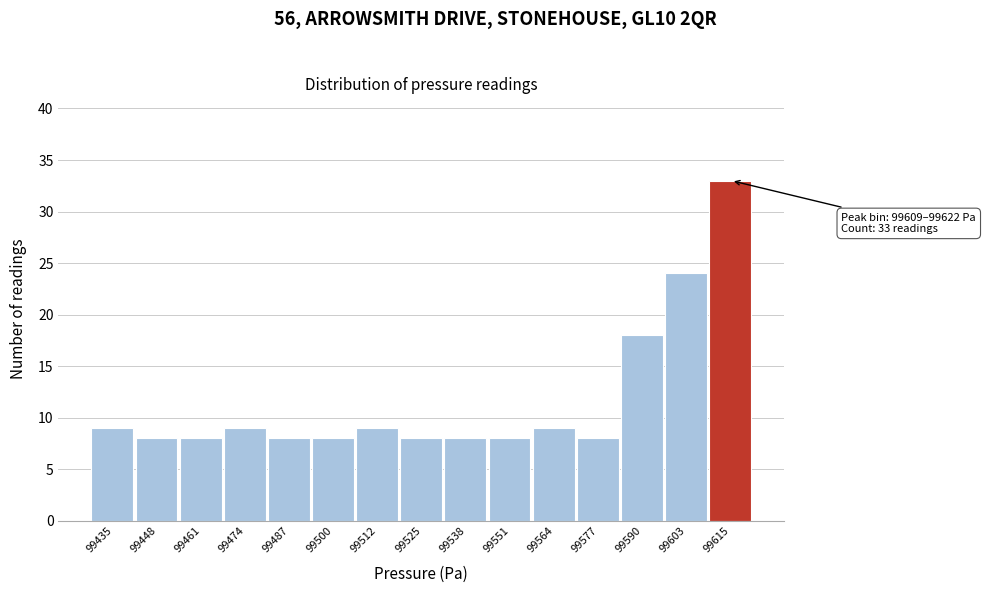

Over which range of the x-axis is the bar tallest?

99610 to 99622